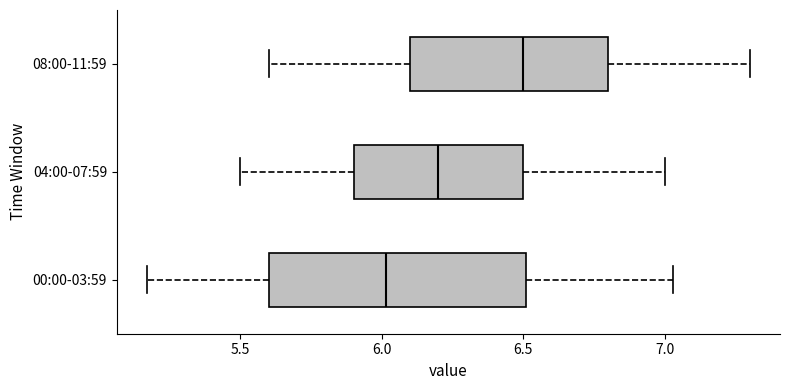

Where does the median line of the box for 08:00-11:59 sit on the x-axis? The values are not printed on the chart, so give them approximately, as read against the axis.

6.50